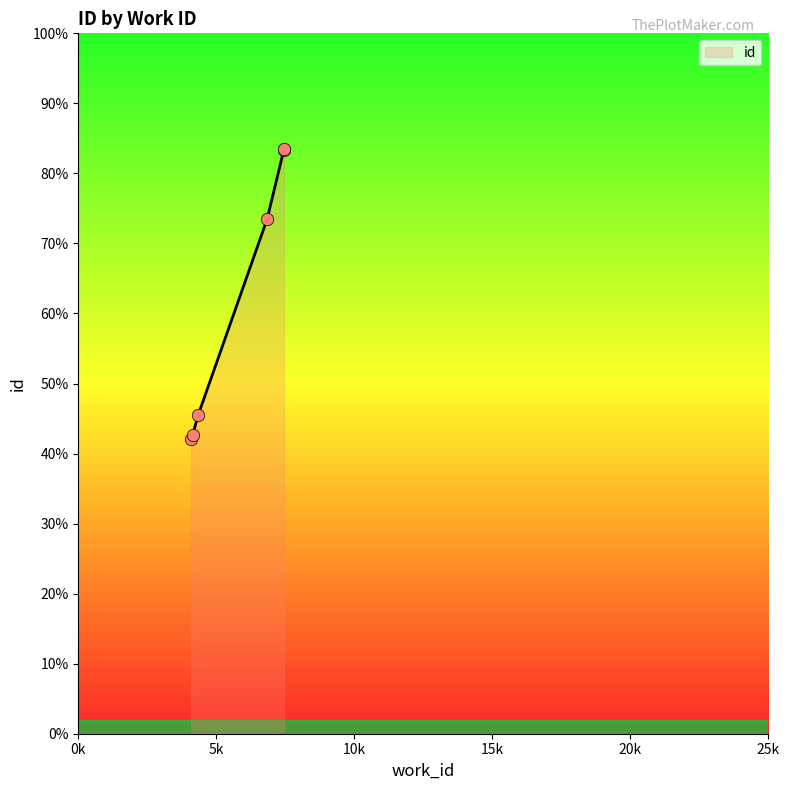

What is the ratio of the value at 4141 to the value at 6842?

0.6